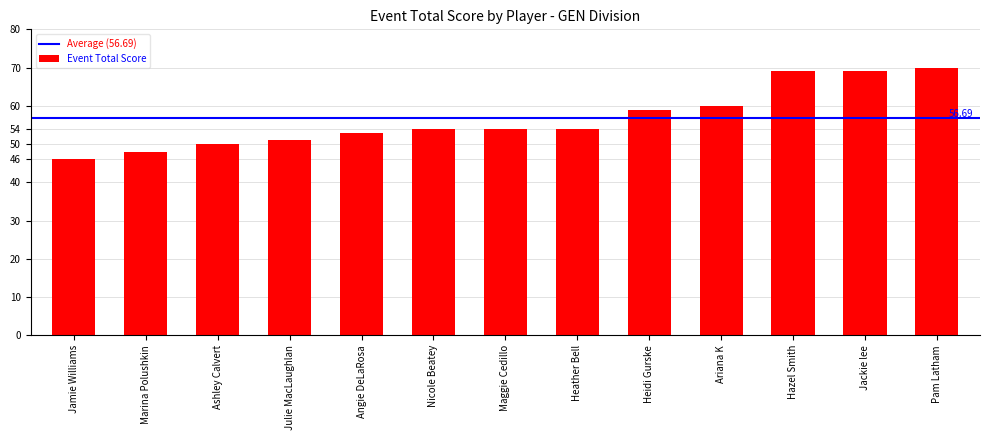

What is the ratio of the value at Ariana K to the value at Hazel Smith?

0.9